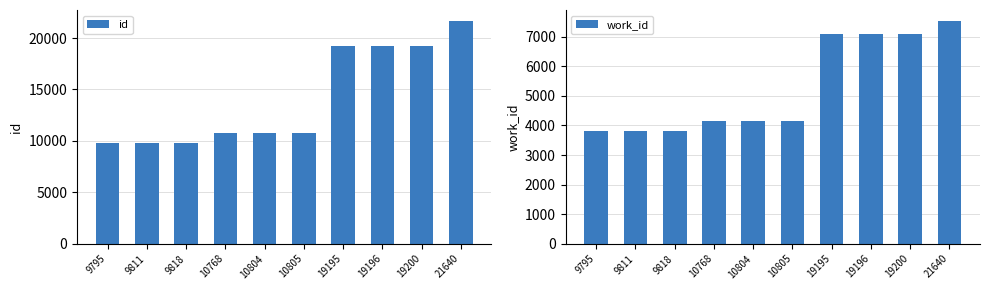

At how many categories does at least one series exceed 9181?

10